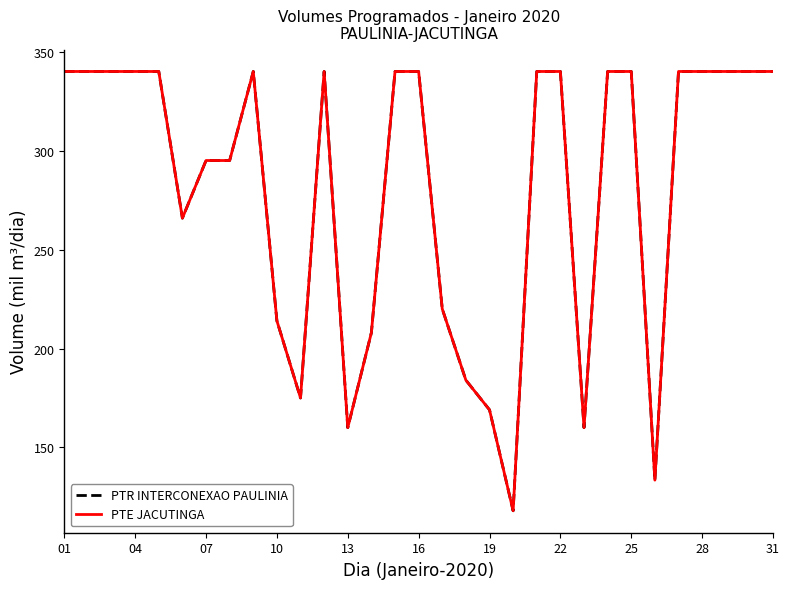

Reading right to left, list all the values displayed in this chart.

PTR INTERCONEXAO PAULINIA: 340.0	340.0	340.0	340.0	340.0	133.5	340.0	340.0	160.0	340.0	340.0	118.0	169.0	184.0	220.0	340.0	340.0	208.0	160.0	340.0	175.0	214.0	340.0	295.0	295.0	265.9	340.0	340.0	340.0	340.0	340.0
PTE JACUTINGA: 340.0	340.0	340.0	340.0	340.0	133.5	340.0	340.0	160.0	340.0	340.0	118.0	169.0	184.0	220.0	340.0	340.0	208.0	160.0	340.0	175.0	214.0	340.0	295.0	295.0	265.9	340.0	340.0	340.0	340.0	340.0